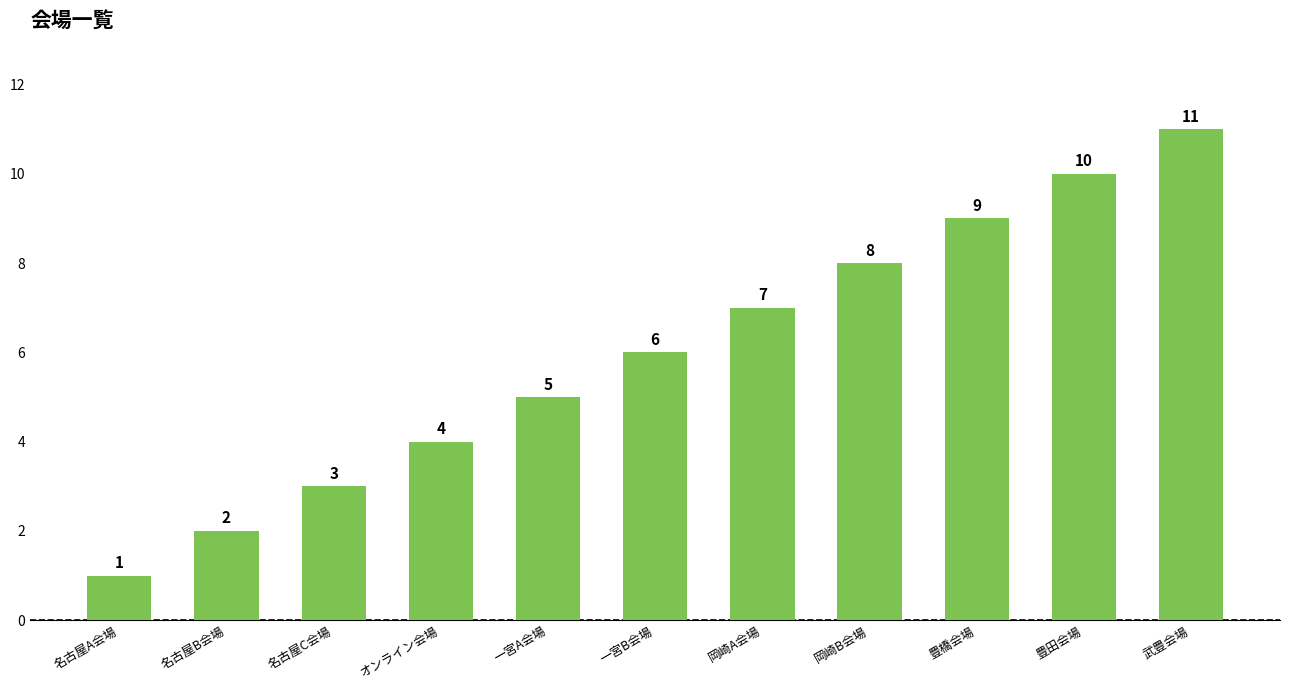

What position from the left is 一宮B会場?

6